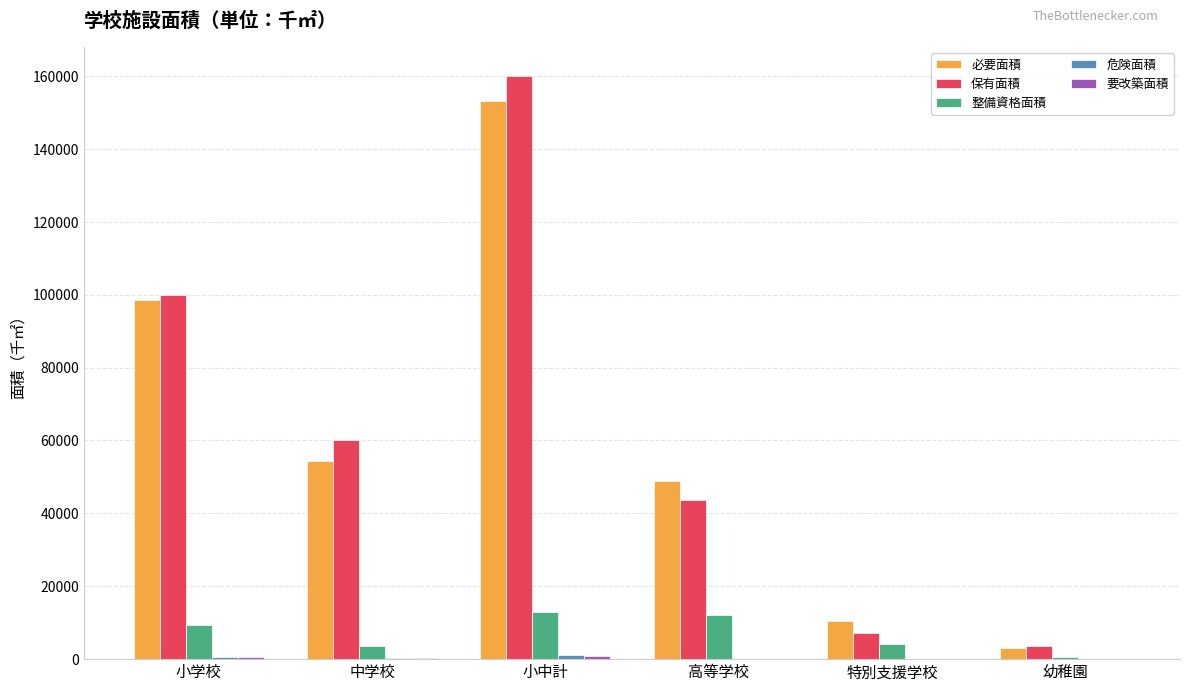

The value of 保有面積 at 小学校 is 177832. True or false?

False